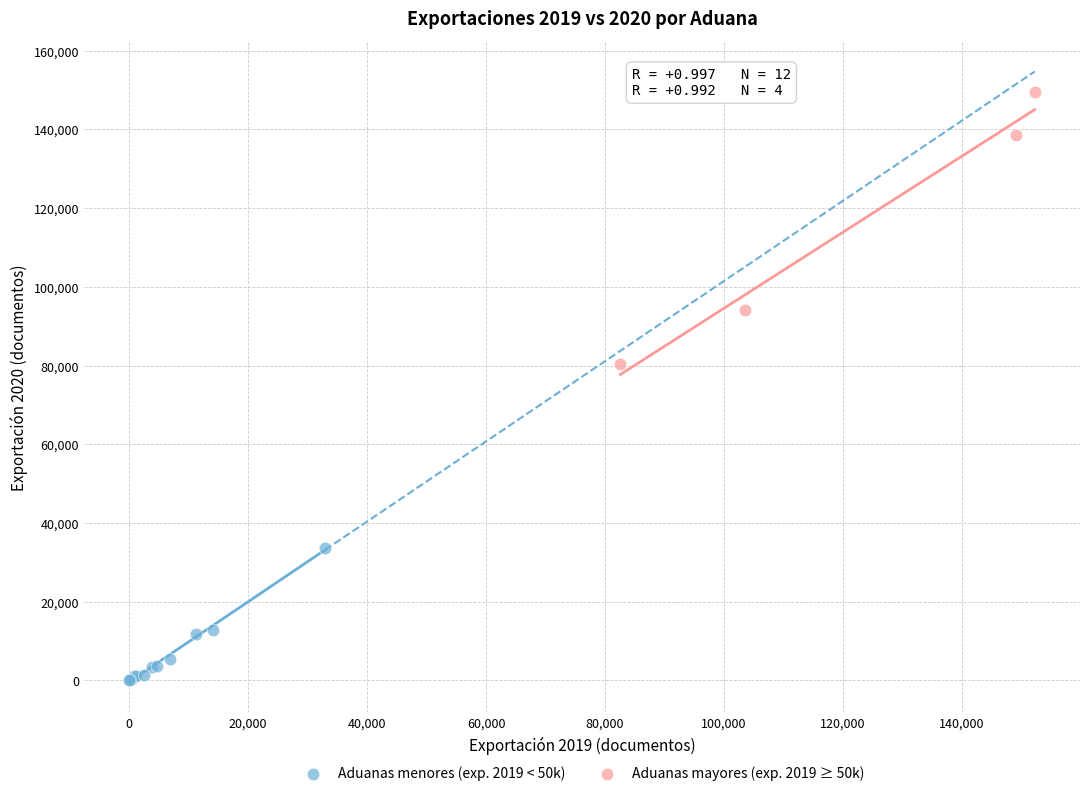

Which series has the largest Y range (max minus min)?

Aduanas mayores (exp. 2019 ≥ 50k)